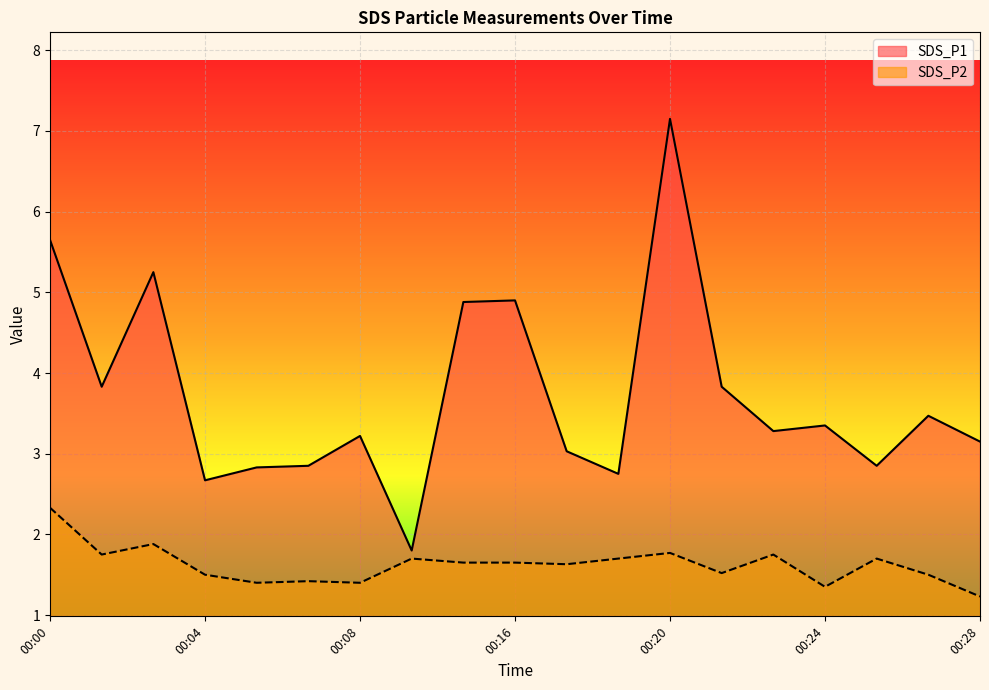

Which has a higher value, 00:03 or 00:16?

00:03